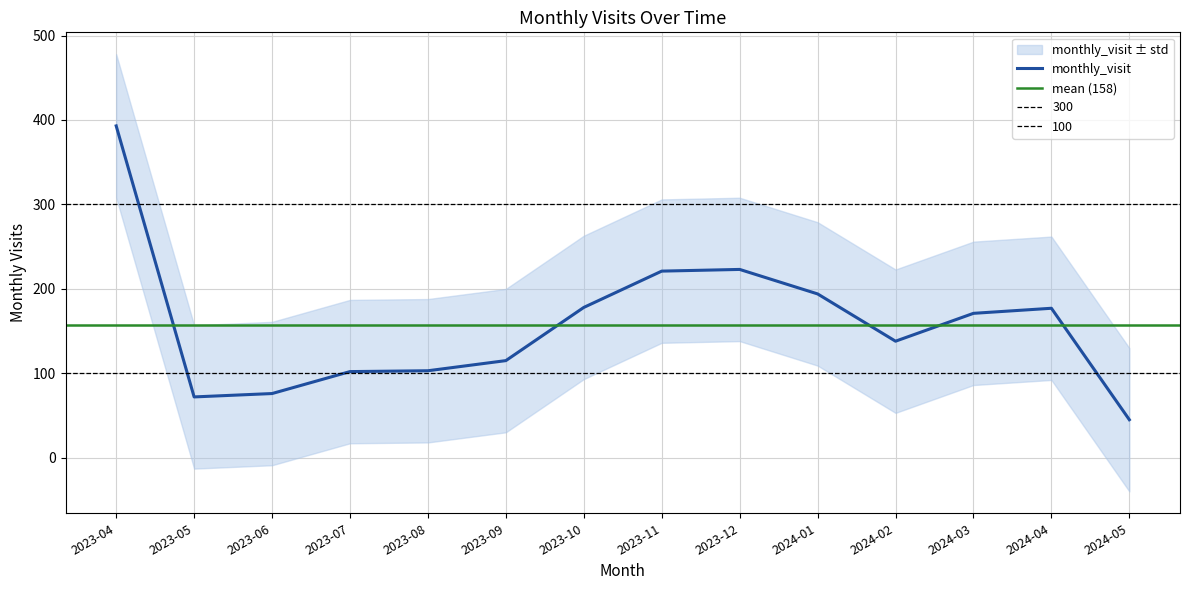

At which category does the data reach its first local valley?

2023-05